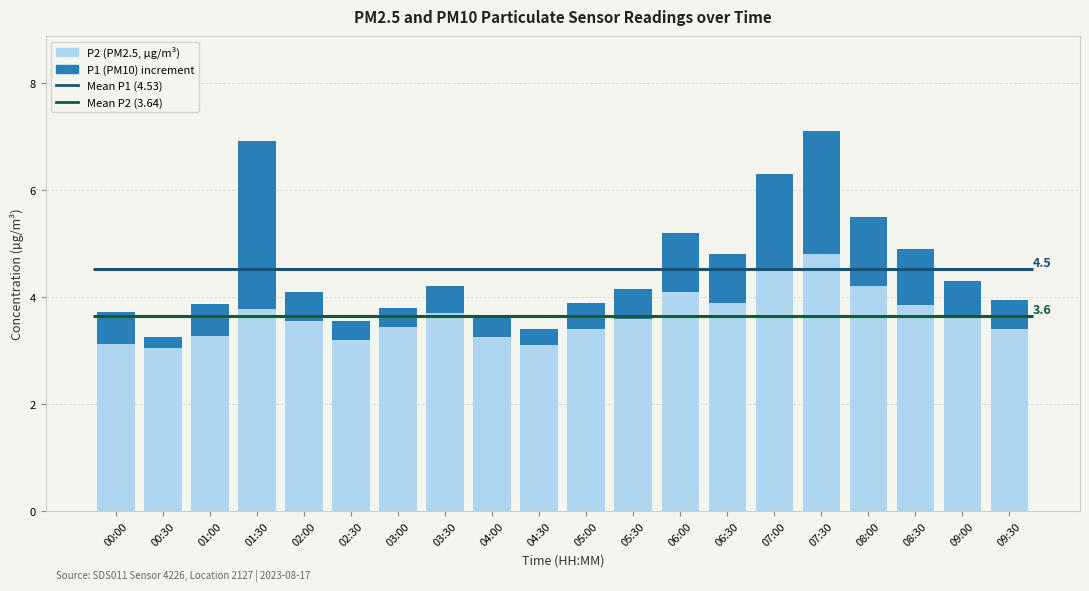

What is the highest value of the P2 (PM2.5) series?

4.8